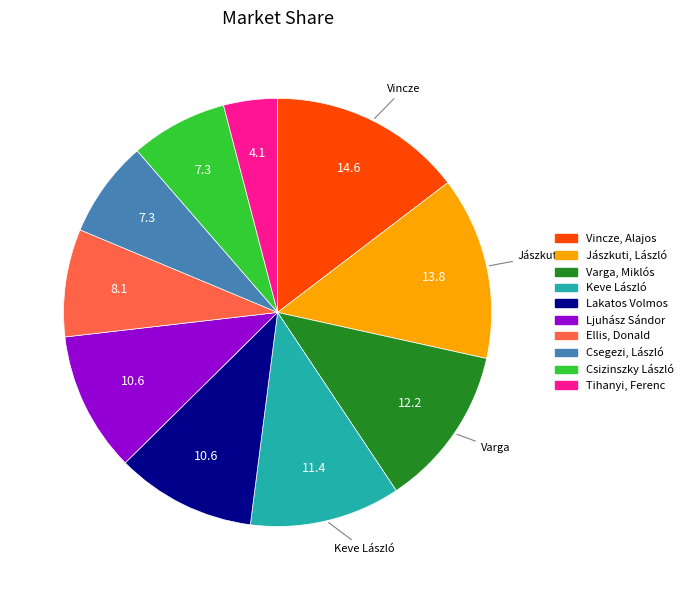

How many slices are in this pie chart?

10